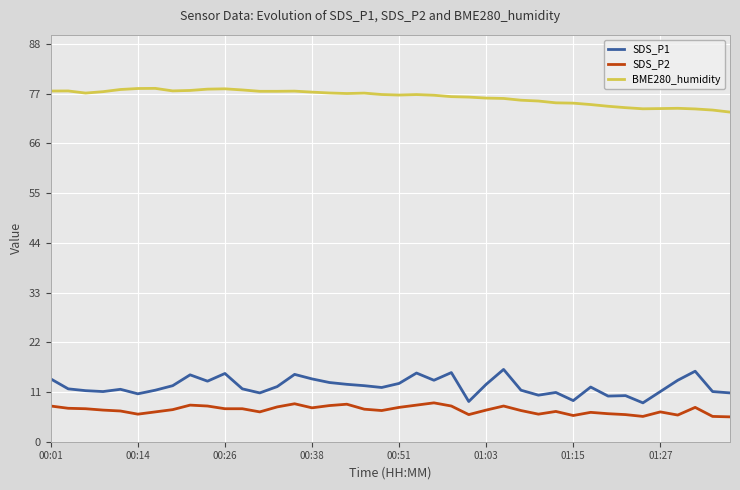

What is the minimum value for BME280_humidity?

72.9